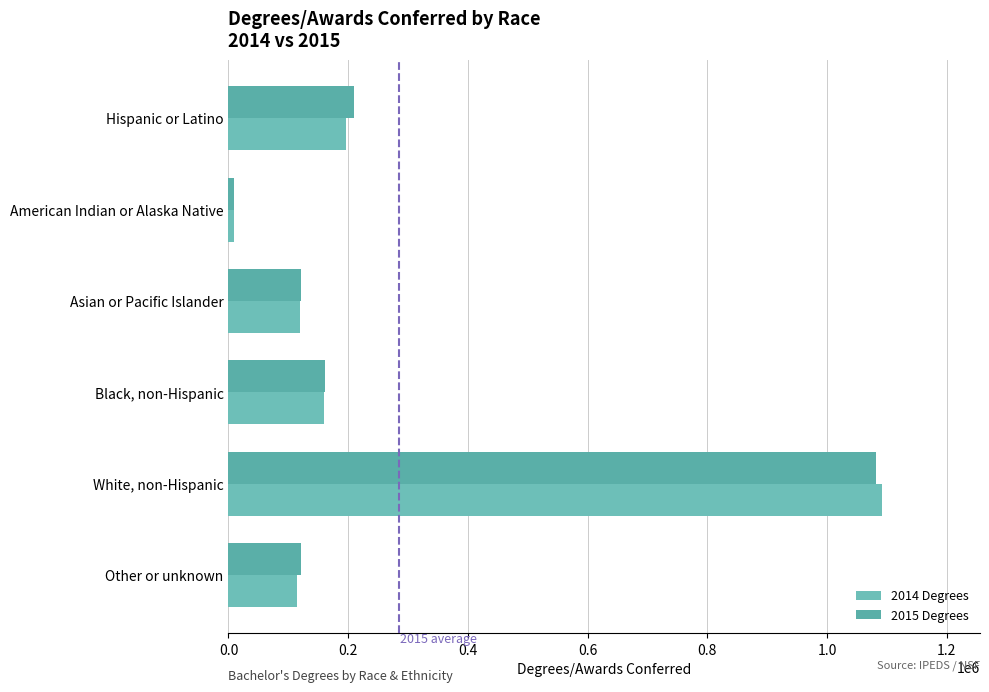

At which category does the chart reach its minimum across all series?

American Indian or Alaska Native